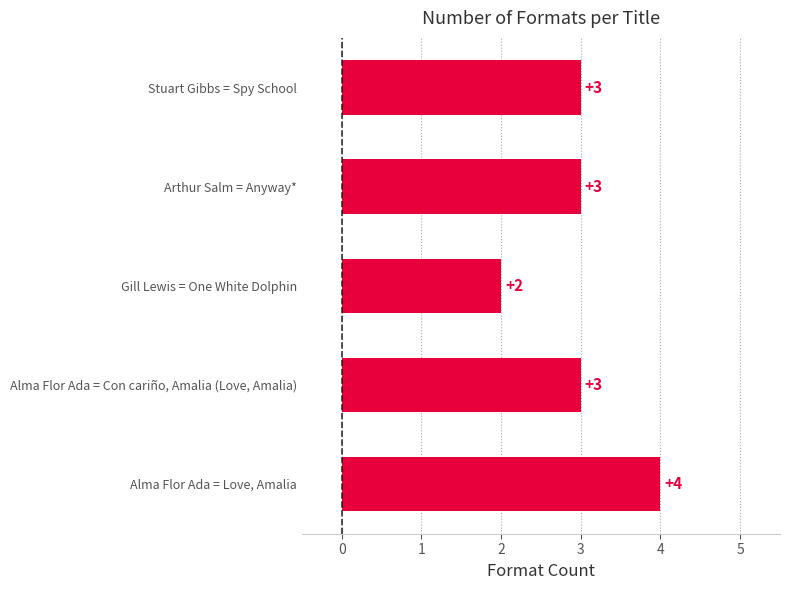

The chart shows a value of 3 at Alma Flor Ada = Con cariño, Amalia (Love, Amalia). True or false?

True